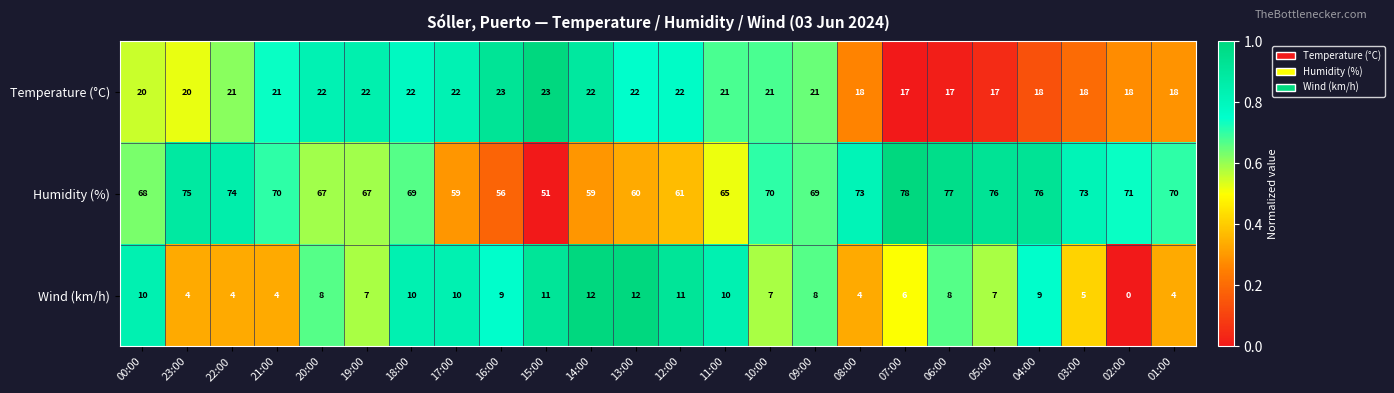

What is the sum of the Humidity (%) values at 21:00 and 20:00?

137